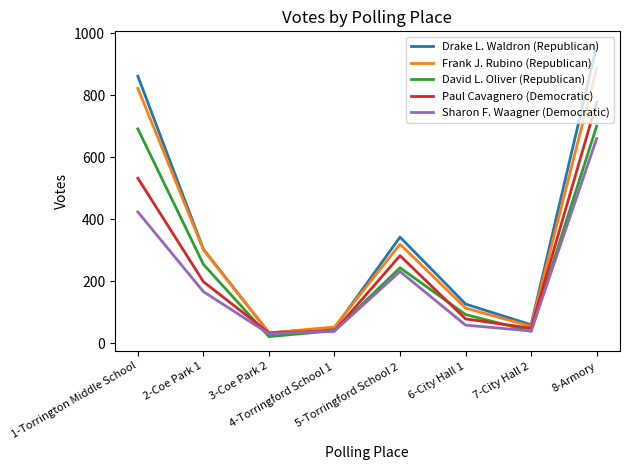

Which series has the widest spread of values?

Drake L. Waldron (Republican)